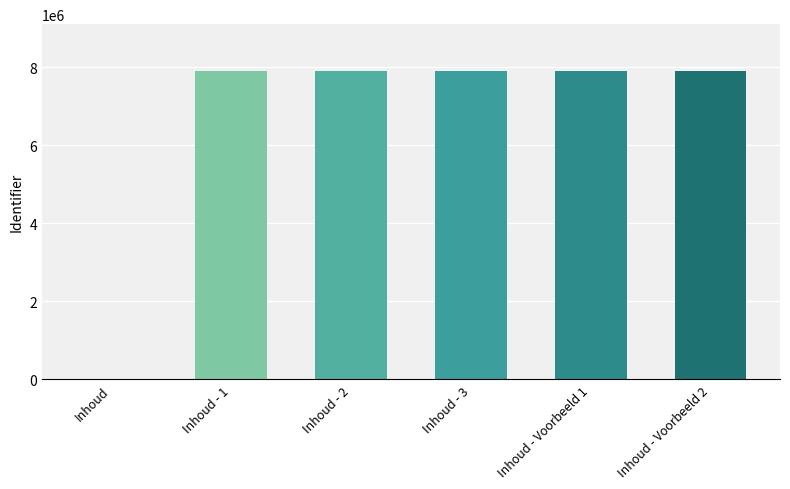

How many distinct data groups are displayed?

1